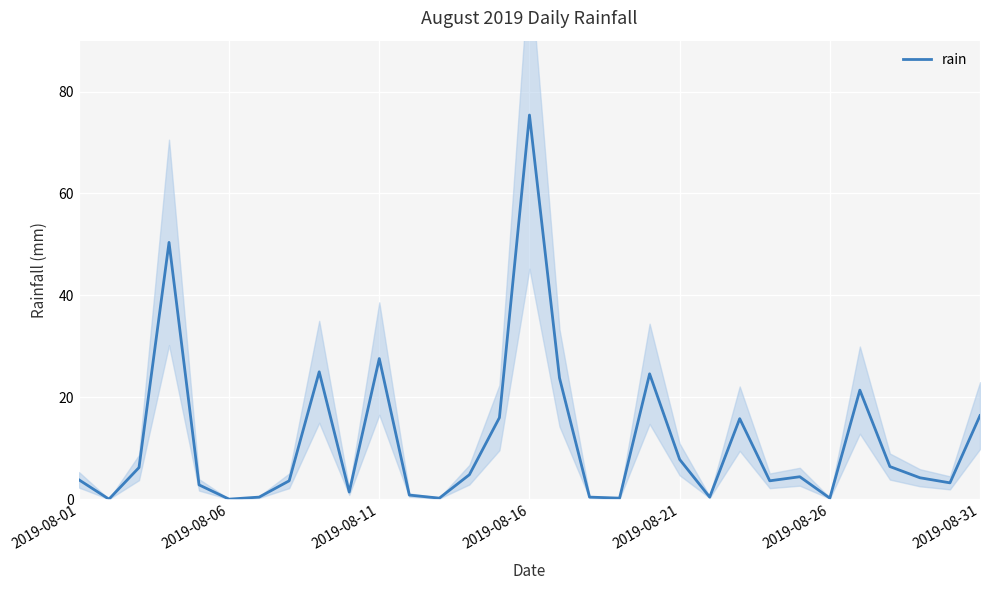

At which label is rain closest to 37?

2019-08-11